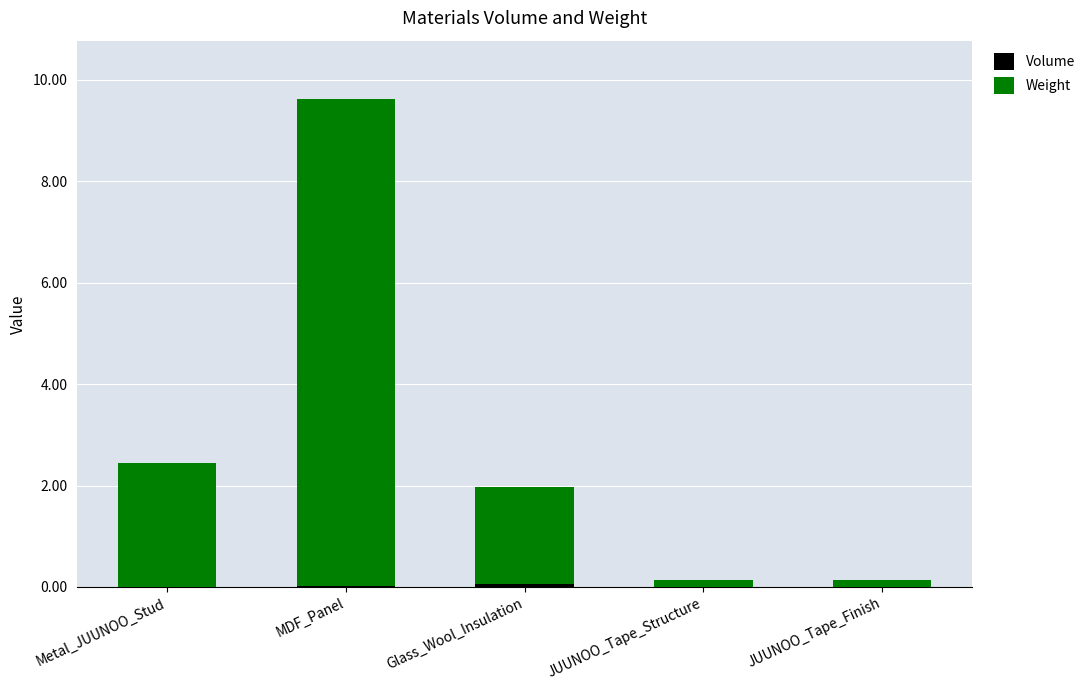

At which category is the sum across all series the highest?

MDF_Panel